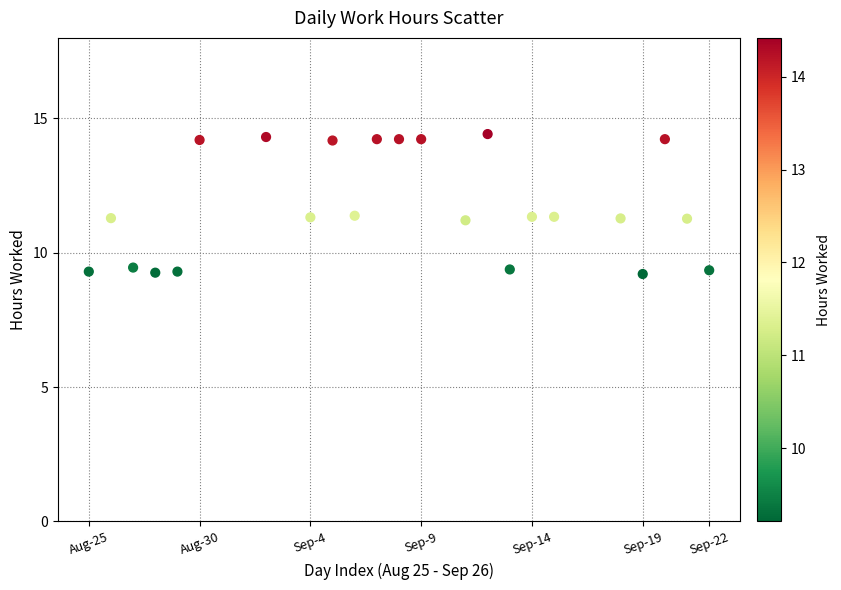

What is the range of X values (max minus min)?

28.0